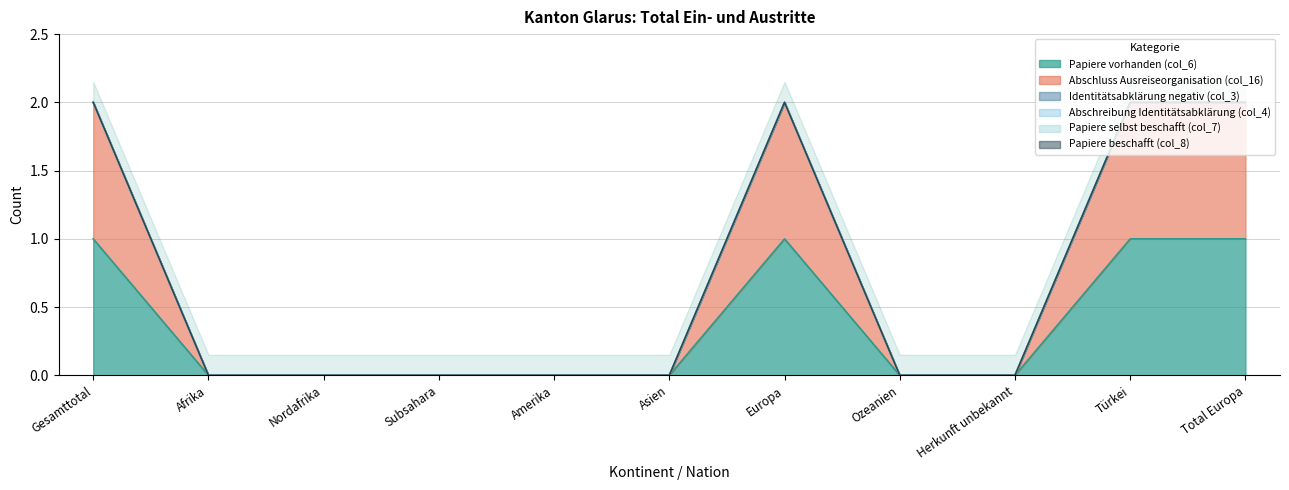

How many lines are shown in the chart?

6